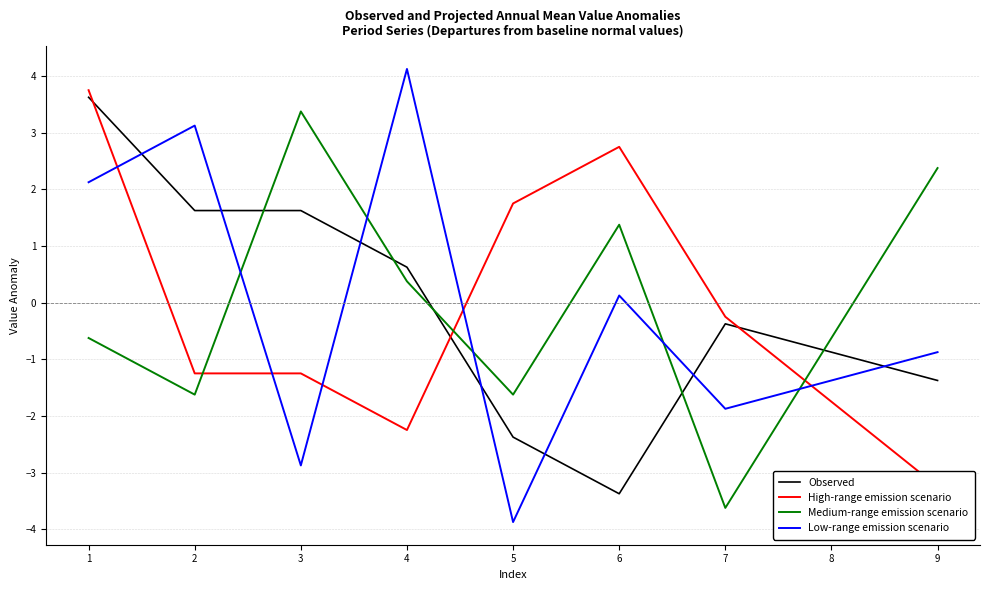

How many data points in Observed are less than 0?

4